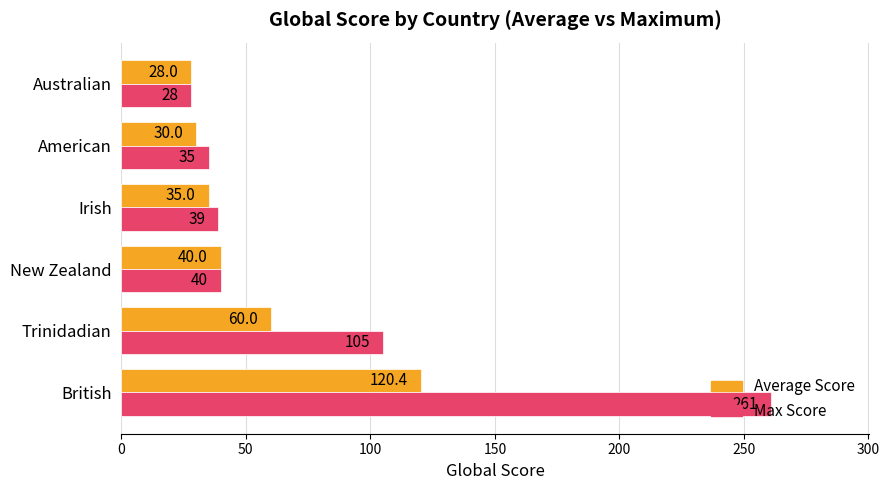

Is it true that Average Score equals 45.5 at Australian?

False